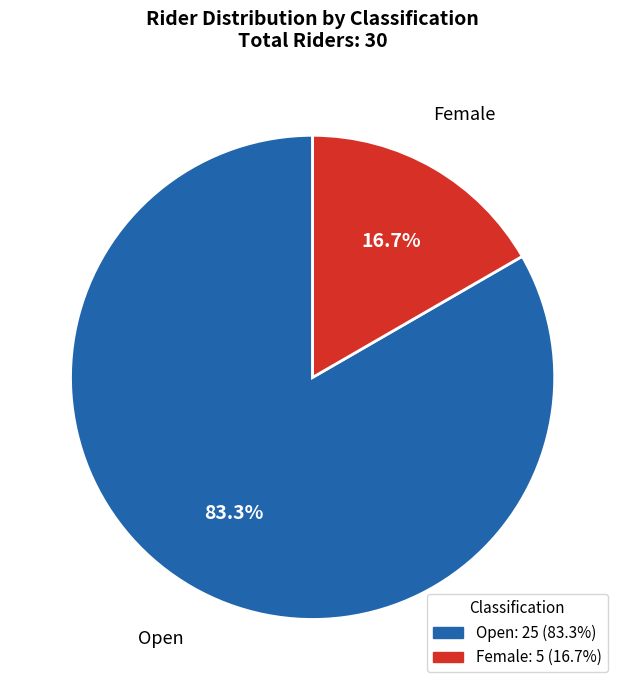

Combined, what portion of the pie is Female and Open?

100.0%